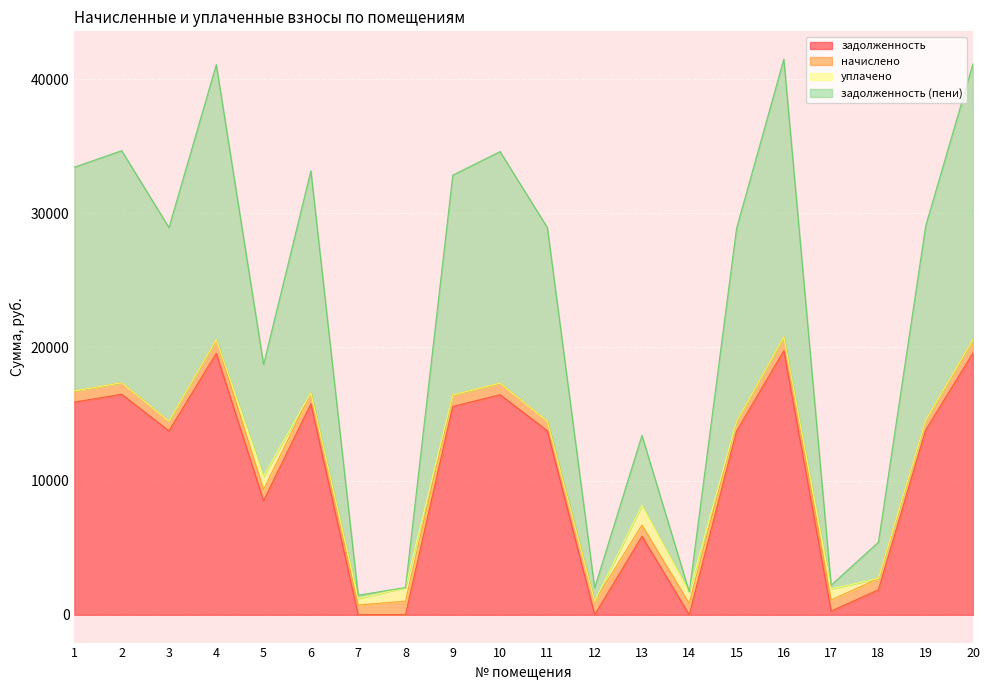

Which series has the largest range (max minus min)?

задолженность (пени)